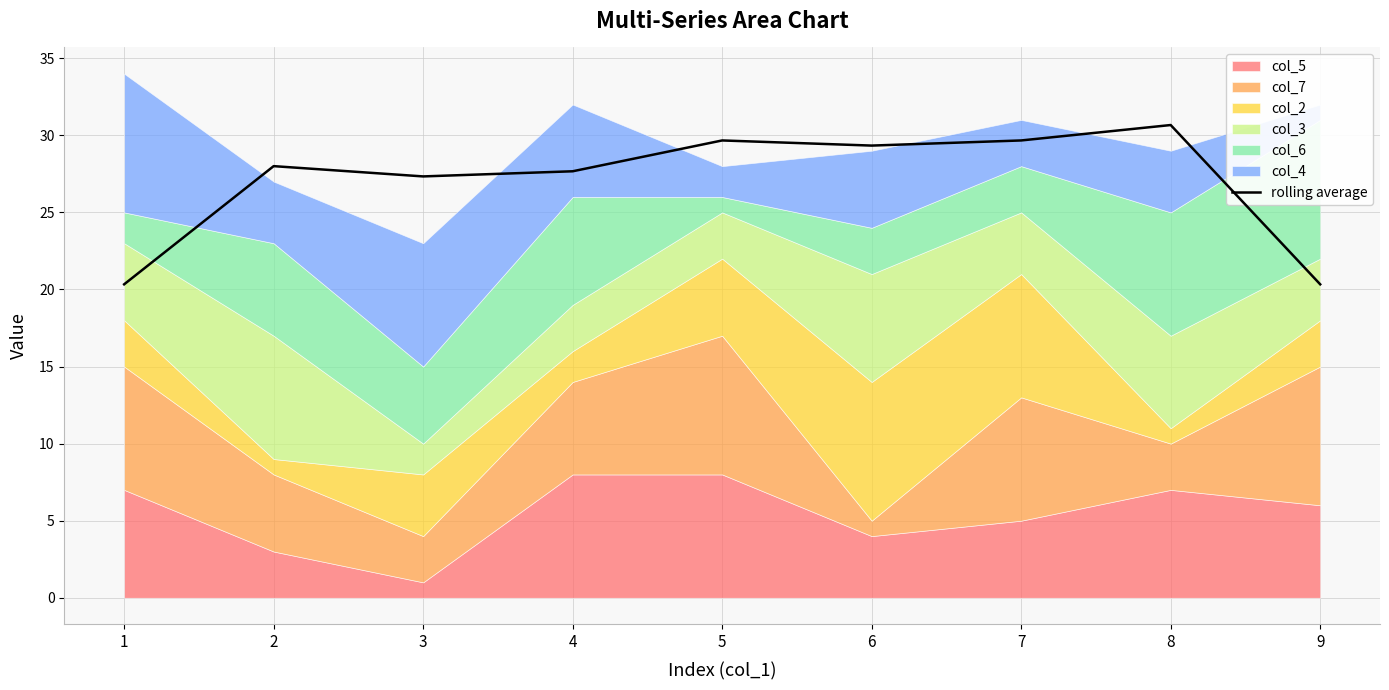

List the labels in order of value, smallest first.

1, 9, 3, 4, 2, 6, 5, 7, 8